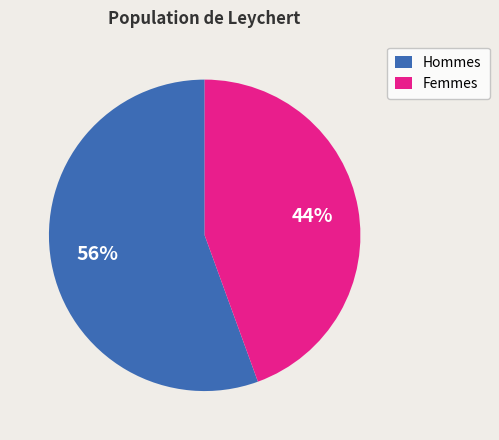

Which category has the smallest portion of the pie?

Femmes